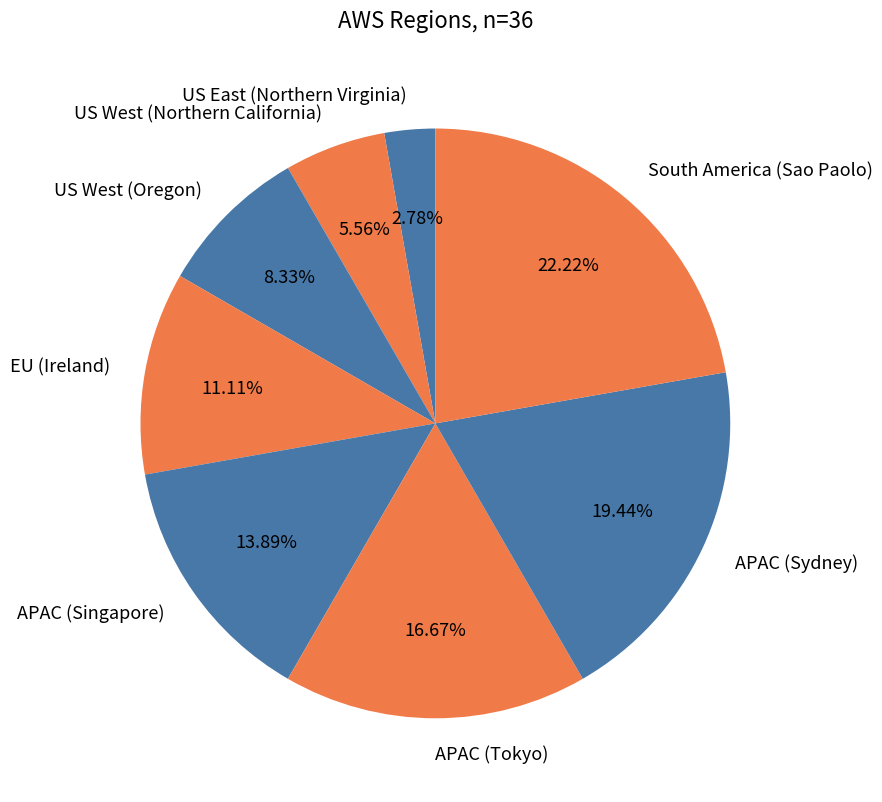

To the nearest percent, what is the combined percentage of US East (Northern Virginia) and US West (Oregon)?

11%